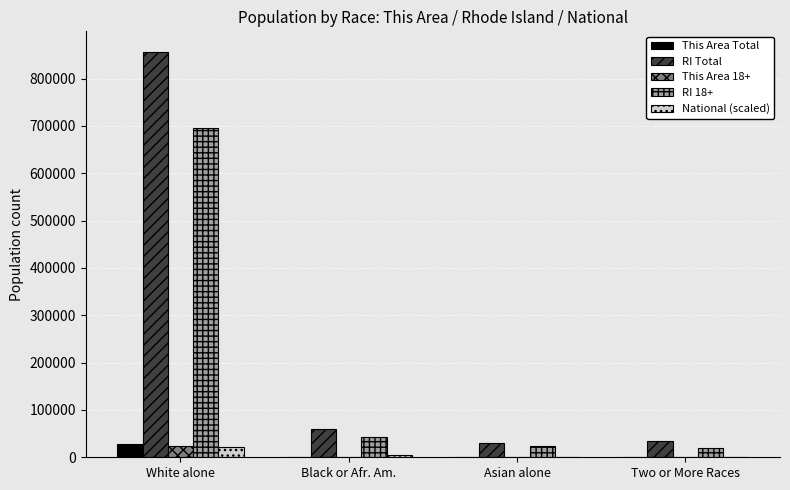

True or false: This Area Total has a value of 28853 at White alone.

True